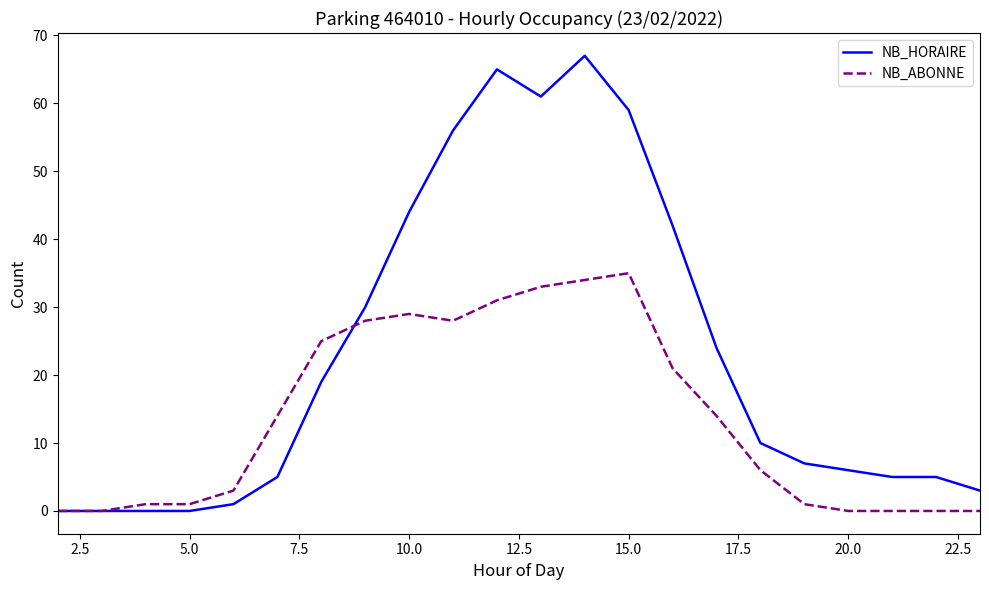

Which series has the largest total across all categories?

NB_HORAIRE